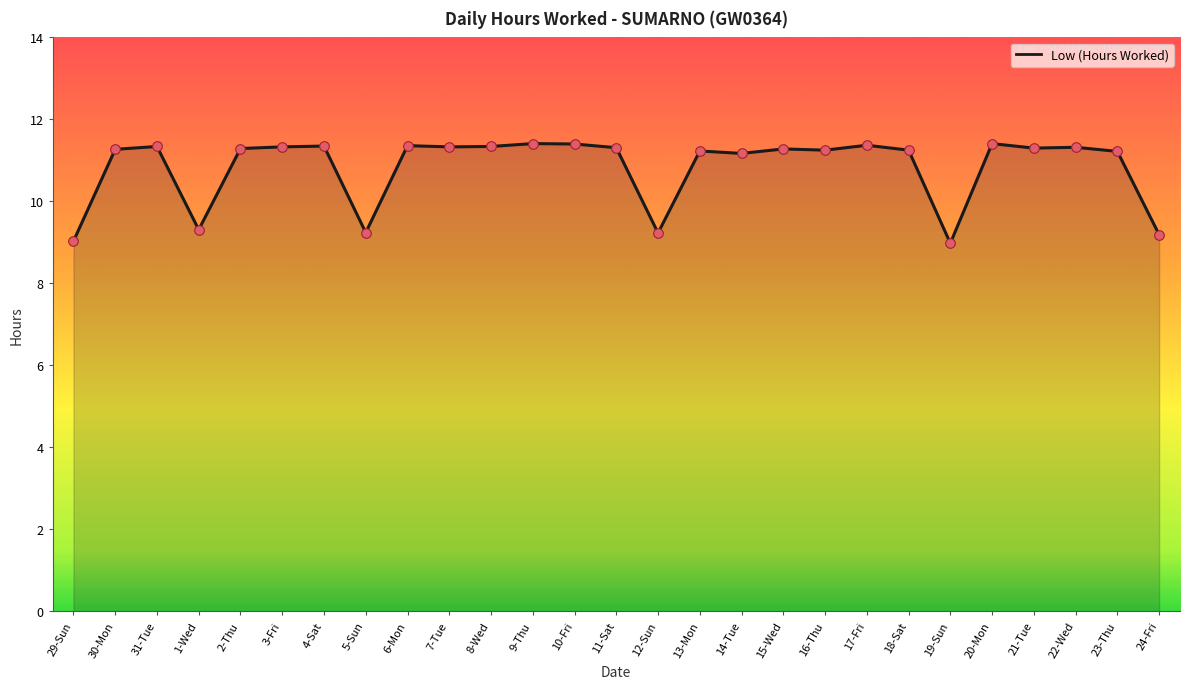

What is the ratio of the value at 29-Sun to the value at 14-Tue?

0.8